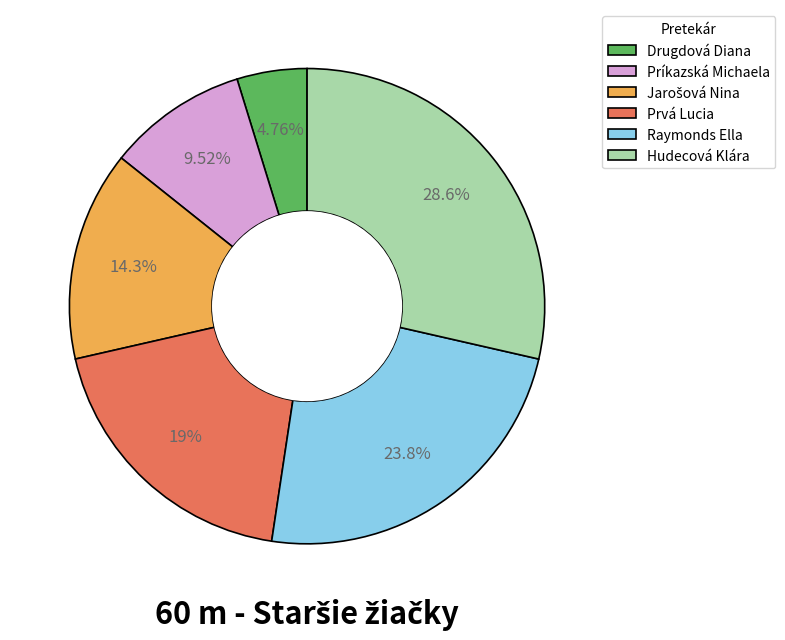

Which category has the biggest portion of the pie?

Hudecová Klára